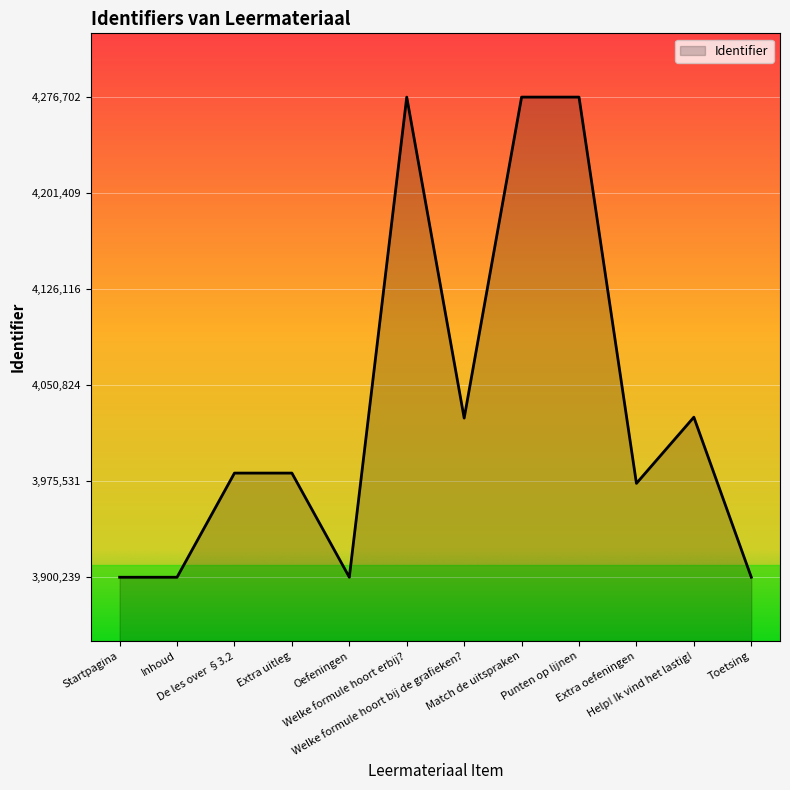

What is the greatest value displayed?

4276702